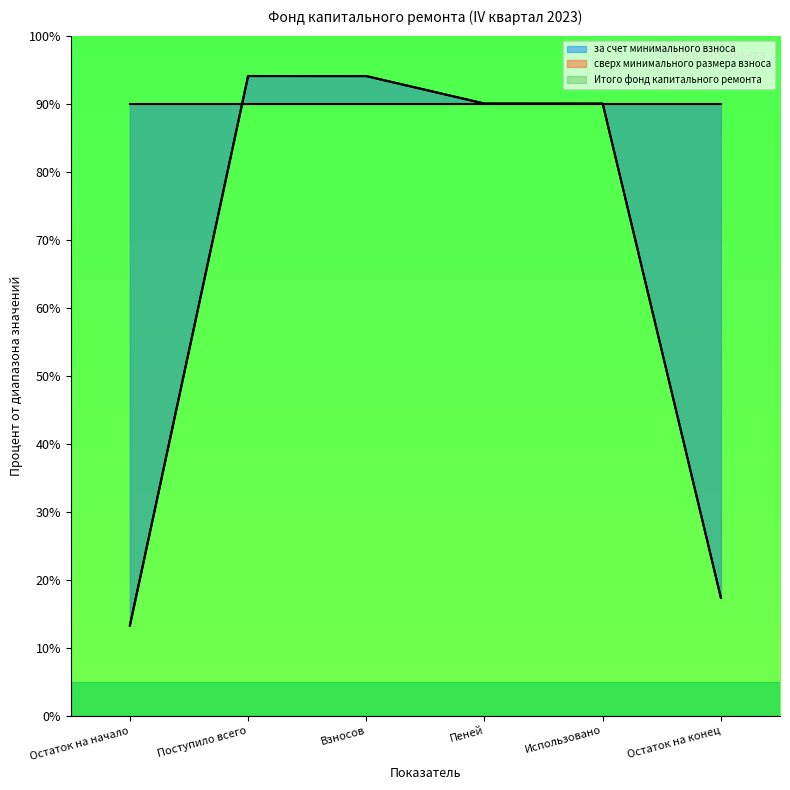

Does the chart display data point markers on the line(s)?

No